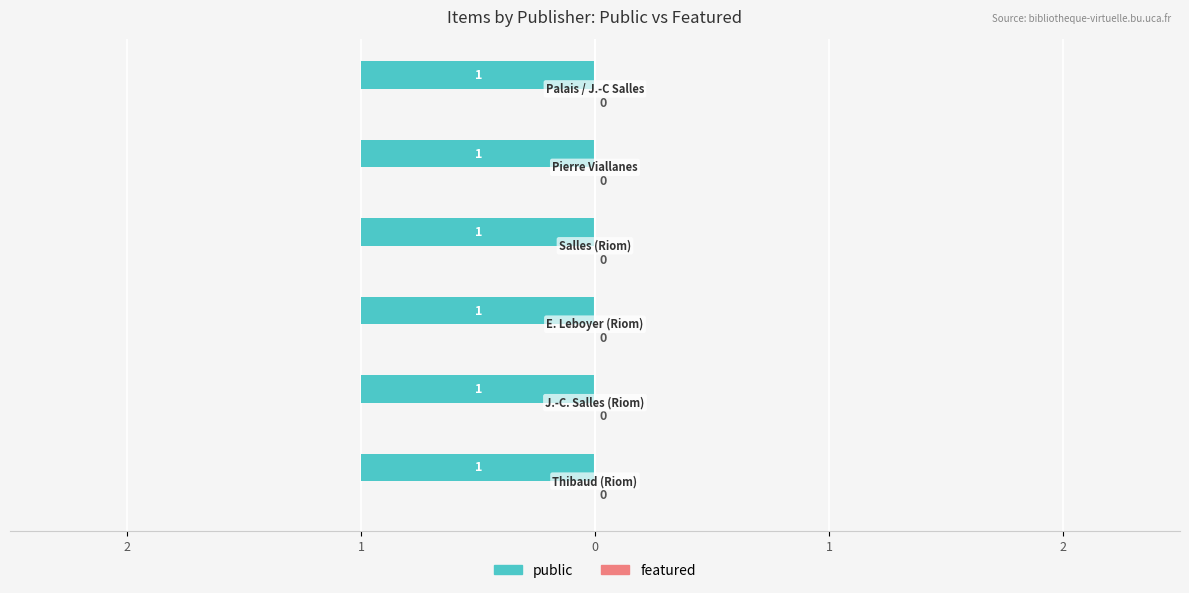

At which category is the sum across all series the highest?

Thibaud (Riom)